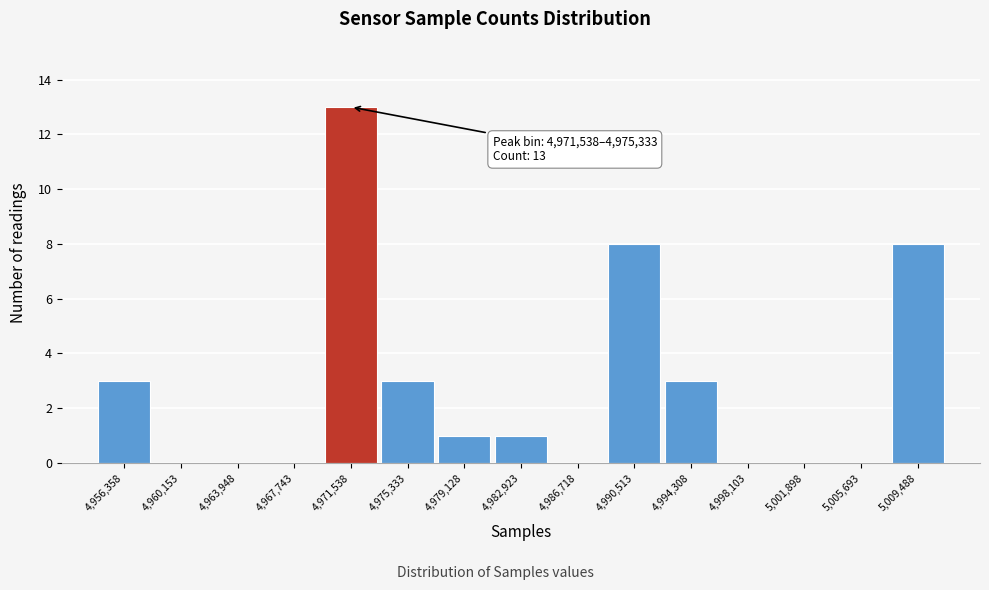

Reading left to right, list all the values displayed in this chart.

4,956,358=3	4,960,153=0	4,963,948=0	4,967,743=0	4,971,538=13	4,975,333=3	4,979,128=1	4,982,923=1	4,986,718=0	4,990,513=8	4,994,308=3	4,998,103=0	5,001,898=0	5,005,693=0	5,009,488=8